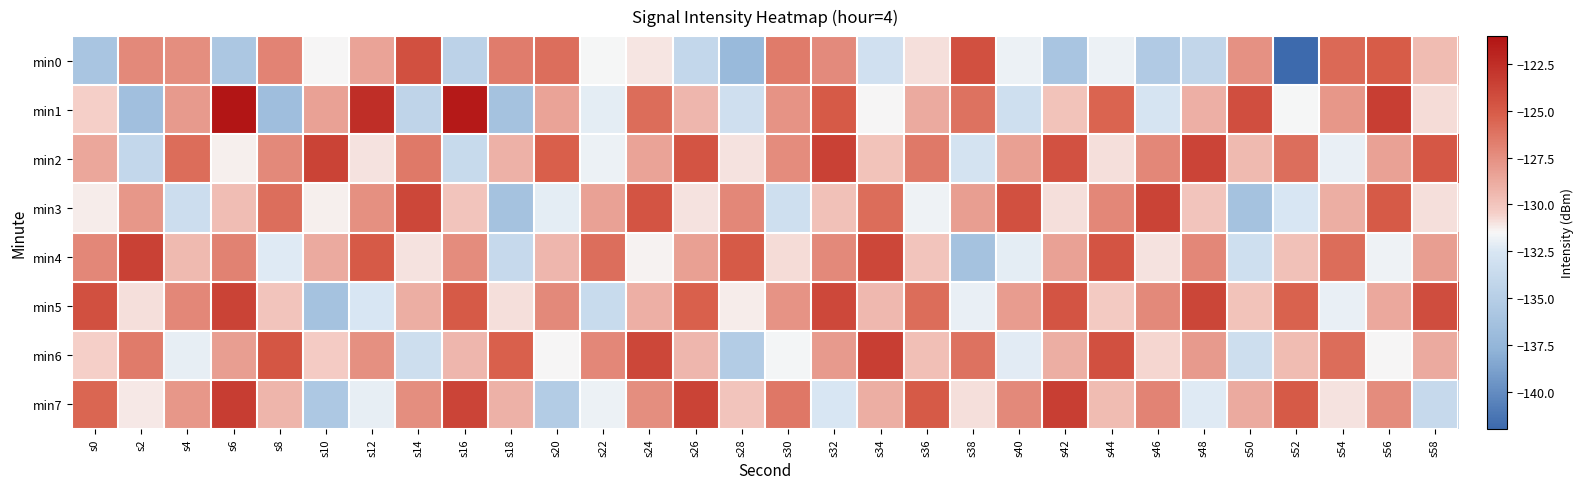

Reading left to right, transcribe all the data shown in this chart.

min0: s0=-136.0	s2=-127.2	s4=-127.4	s6=-135.7	s8=-127.0	s10=-131.5	s12=-128.4	s14=-124.4	s16=-134.6	s18=-126.6	s20=-126.0	s22=-131.5	s24=-131.1	s26=-134.1	s28=-137.1	s30=-126.5	s32=-127.3	s34=-133.1	s36=-130.9	s38=-124.4	s40=-131.9	s42=-135.9	s44=-131.9	s46=-135.4	s48=-134.2	s50=-127.6	s52=-142.0	s54=-125.7	s56=-125.1	s58=-129.6
min1: s0=-130.4	s2=-136.6	s4=-128.0	s6=-121.2	s8=-136.7	s10=-128.3	s12=-122.5	s14=-134.4	s16=-121.4	s18=-136.3	s20=-128.5	s22=-132.1	s24=-125.9	s26=-129.3	s28=-133.2	s30=-127.7	s32=-125.0	s34=-131.4	s36=-128.8	s38=-126.1	s40=-133.2	s42=-129.9	s44=-125.4	s46=-132.7	s48=-129.0	s50=-124.3	s52=-131.6	s54=-127.9	s56=-123.4	s58=-130.8
min2: s0=-128.6	s2=-134.1	s4=-125.9	s6=-131.3	s8=-127.2	s10=-123.7	s12=-131.0	s14=-126.4	s16=-133.8	s18=-129.1	s20=-125.2	s22=-131.9	s24=-128.4	s26=-124.7	s28=-131.0	s30=-127.3	s32=-123.6	s34=-129.9	s36=-126.4	s38=-132.8	s40=-128.2	s42=-124.5	s44=-130.9	s46=-127.1	s48=-123.7	s50=-129.5	s52=-126.0	s54=-131.9	s56=-128.4	s58=-124.8
min3: s0=-131.2	s2=-127.9	s4=-133.4	s6=-129.7	s8=-126.0	s10=-131.3	s12=-127.6	s14=-123.9	s16=-129.9	s18=-136.3	s20=-132.1	s22=-128.4	s24=-124.7	s26=-130.9	s28=-127.1	s30=-133.3	s32=-129.8	s34=-125.8	s36=-131.8	s38=-128.2	s40=-124.4	s42=-130.9	s44=-127.1	s46=-123.7	s48=-130.0	s50=-136.3	s52=-132.6	s54=-128.9	s56=-124.9	s58=-130.9
min4: s0=-127.1	s2=-123.6	s4=-129.5	s6=-126.8	s8=-132.3	s10=-128.8	s12=-125.0	s14=-130.9	s16=-127.4	s18=-133.8	s20=-129.3	s22=-126.0	s24=-131.3	s26=-128.3	s28=-125.0	s30=-130.8	s32=-127.2	s34=-123.9	s36=-129.9	s38=-136.3	s40=-132.1	s42=-128.4	s44=-124.7	s46=-130.9	s48=-127.1	s50=-133.3	s52=-129.8	s54=-125.8	s56=-131.8	s58=-128.2
min5: s0=-124.4	s2=-130.9	s4=-127.1	s6=-123.7	s8=-130.0	s10=-136.3	s12=-132.6	s14=-128.9	s16=-124.9	s18=-130.9	s20=-127.2	s22=-133.7	s24=-129.0	s26=-125.3	s28=-131.2	s30=-127.7	s32=-124.0	s34=-129.4	s36=-125.9	s38=-131.9	s40=-128.1	s42=-124.7	s44=-130.2	s46=-127.2	s48=-123.8	s50=-129.9	s52=-125.4	s54=-132.0	s56=-128.6	s58=-124.3
min6: s0=-130.4	s2=-126.6	s4=-132.0	s6=-128.2	s8=-124.7	s10=-130.3	s12=-127.5	s14=-133.4	s16=-129.4	s18=-125.3	s20=-131.5	s22=-127.1	s24=-123.9	s26=-129.3	s28=-135.2	s30=-131.7	s32=-128.0	s34=-123.4	s36=-129.8	s38=-126.1	s40=-132.2	s42=-128.9	s44=-124.4	s46=-130.7	s48=-128.0	s50=-133.3	s52=-129.6	s54=-125.9	s56=-131.4	s58=-128.8
min7: s0=-125.6	s2=-131.1	s4=-127.9	s6=-123.3	s8=-129.2	s10=-135.7	s12=-132.0	s14=-127.4	s16=-123.8	s18=-129.1	s20=-135.2	s22=-131.9	s24=-127.4	s26=-123.7	s28=-130.0	s30=-126.3	s32=-132.6	s34=-128.9	s36=-124.9	s38=-130.9	s40=-127.2	s42=-123.5	s44=-129.6	s46=-126.9	s48=-132.3	s50=-128.8	s52=-125.0	s54=-130.9	s56=-127.4	s58=-133.8